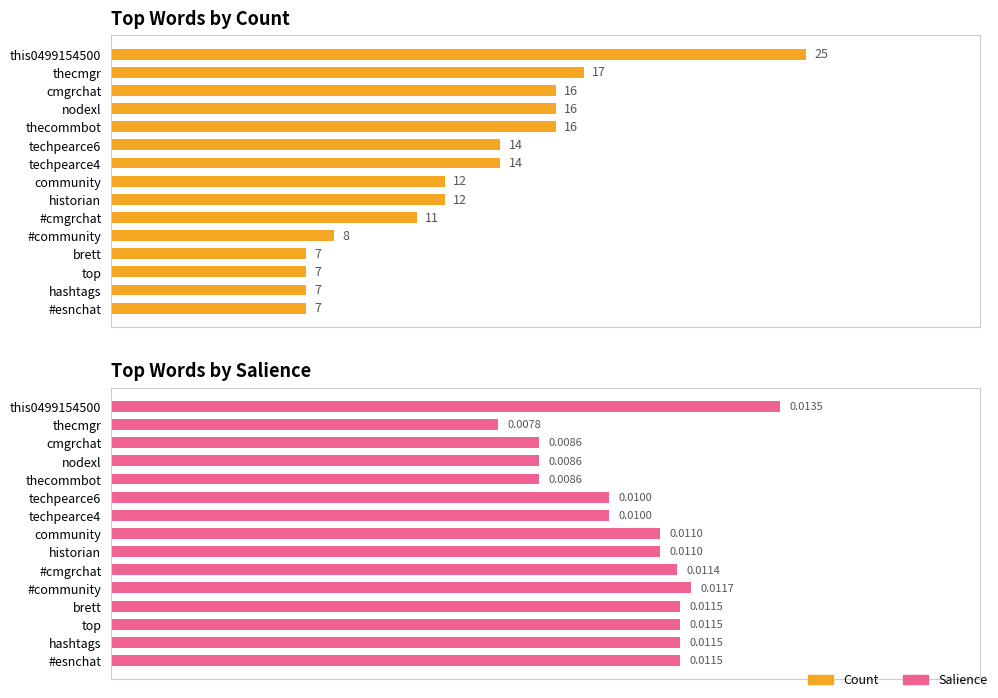

What are all the series names shown in the legend?

Count, Salience